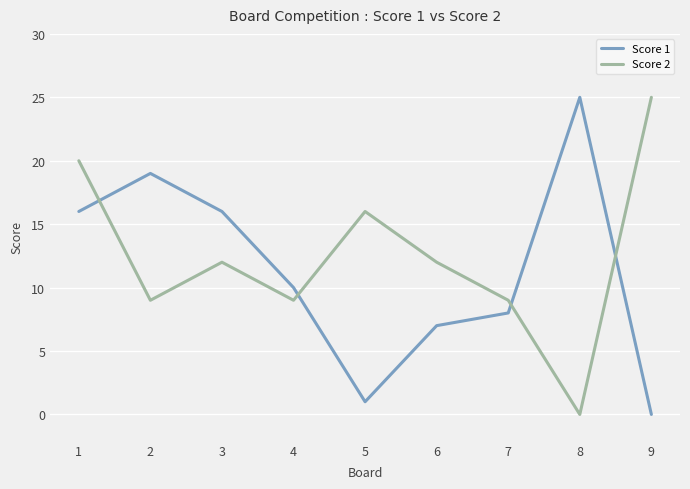

Count the number of data series in this chart.

2